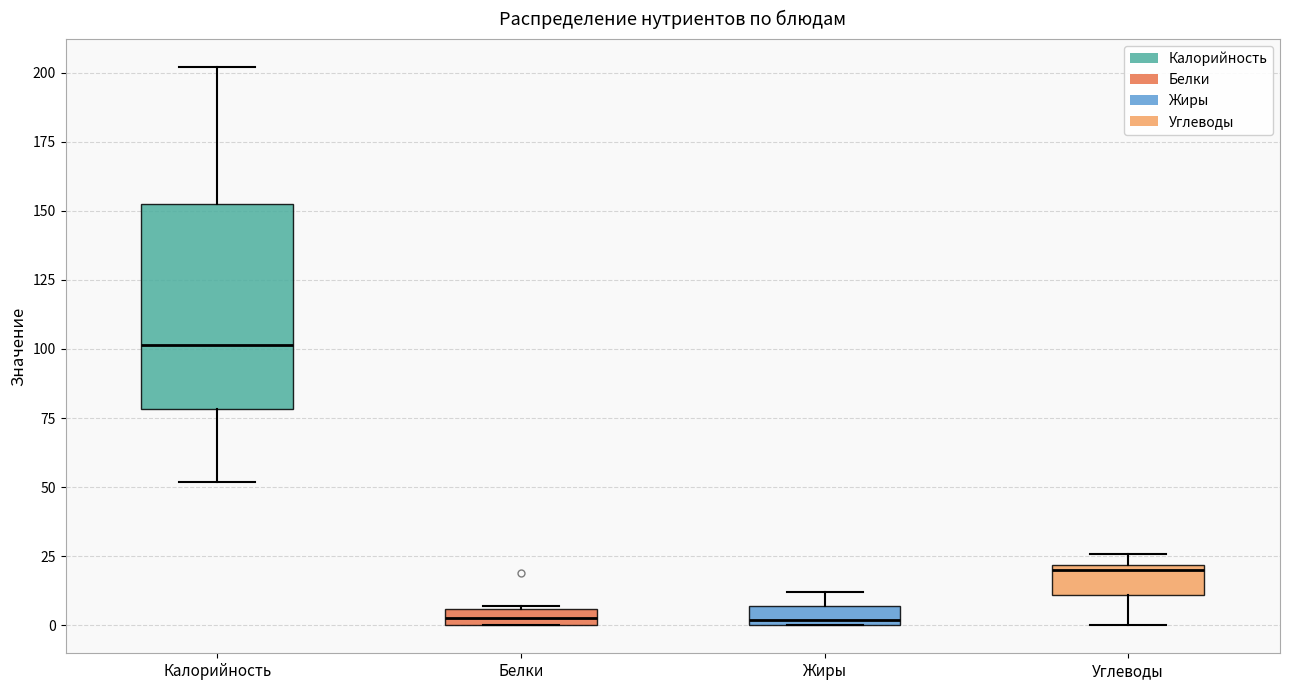

Where is the upper edge of the box for Белки on the y-axis? The values are not printed on the chart, so give them approximately, as read against the axis.

5